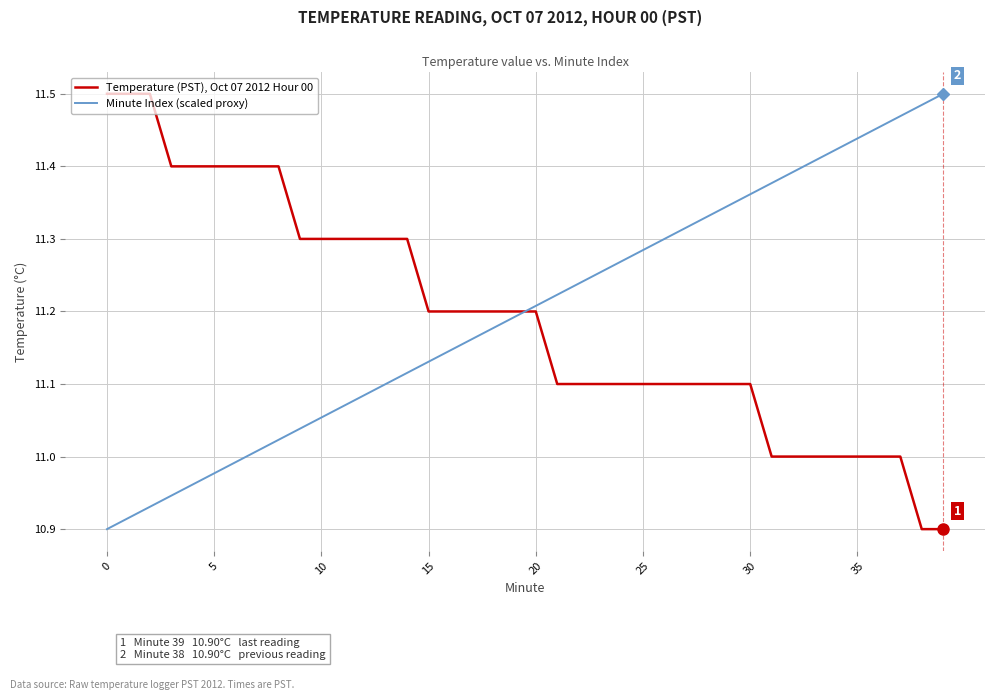

What is the difference between the maximum and minimum values in the Minute Index (scaled proxy) series?

0.6